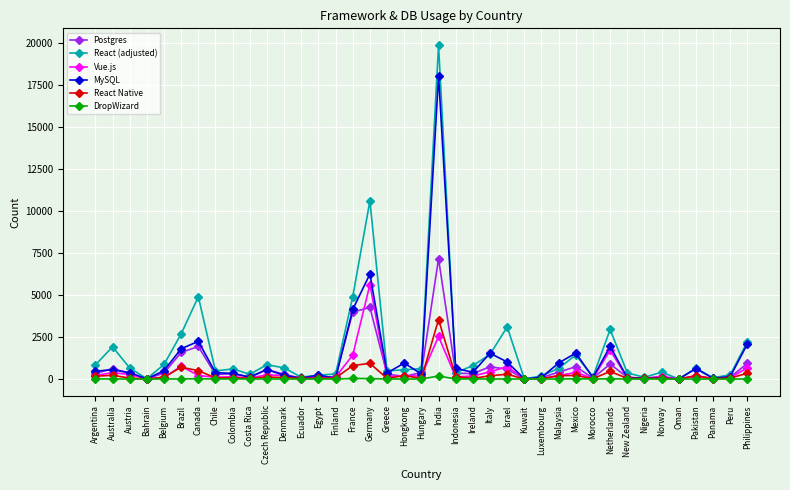

List the series in order of their peak value, lowest first.

DropWizard, React Native, Vue.js, Postgres, MySQL, React (adjusted)